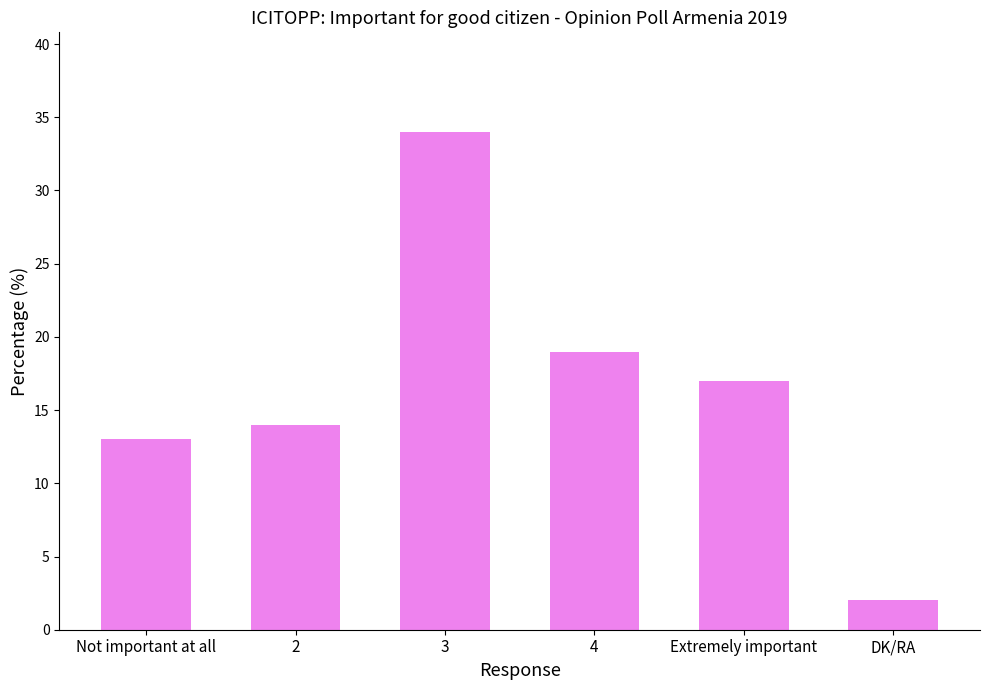

What is the maximum value shown in the chart?

34